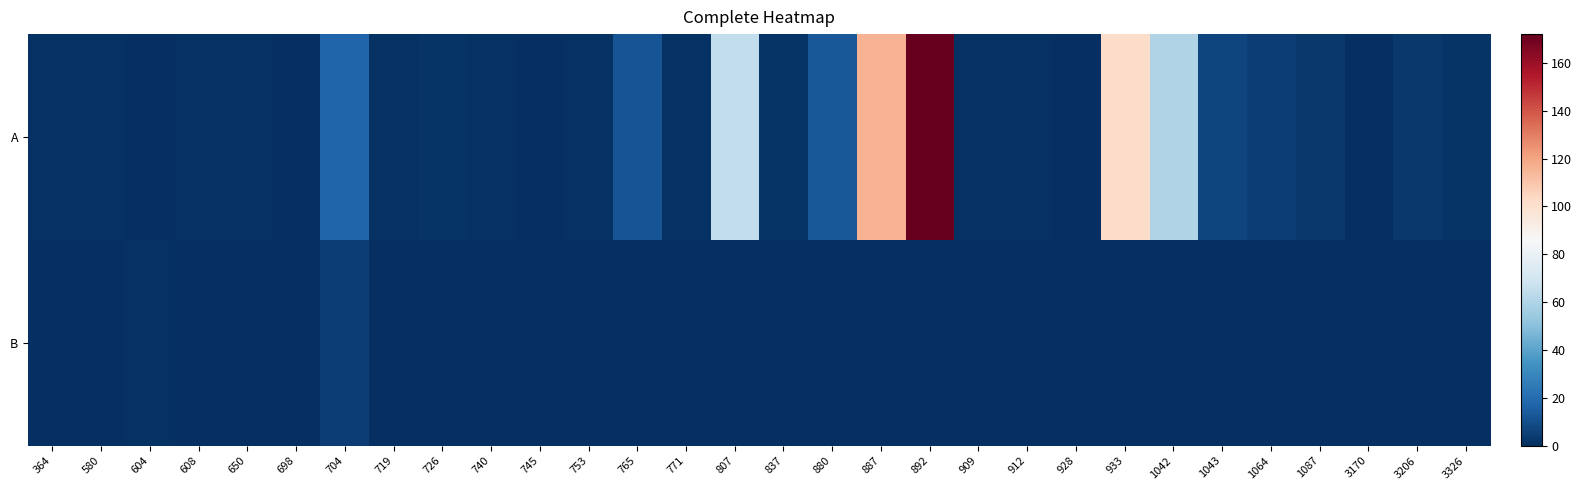

Reading right to left, list all the values displayed in this chart.

A: 3326=2	3206=3	3170=0	1087=3	1064=5	1043=7	1042=60	933=102	928=0	912=1	909=1	892=172	887=116	880=13	837=2	807=65	771=1	765=12	753=1	745=0	740=1	726=2	719=1	704=17	698=0	650=1	608=1	604=0	580=1	364=1
B: 3326=0	3206=0	3170=0	1087=0	1064=0	1043=0	1042=0	933=0	928=0	912=0	909=0	892=0	887=0	880=0	837=0	807=0	771=0	765=0	753=0	745=0	740=0	726=0	719=0	704=5	698=0	650=0	608=0	604=1	580=0	364=0